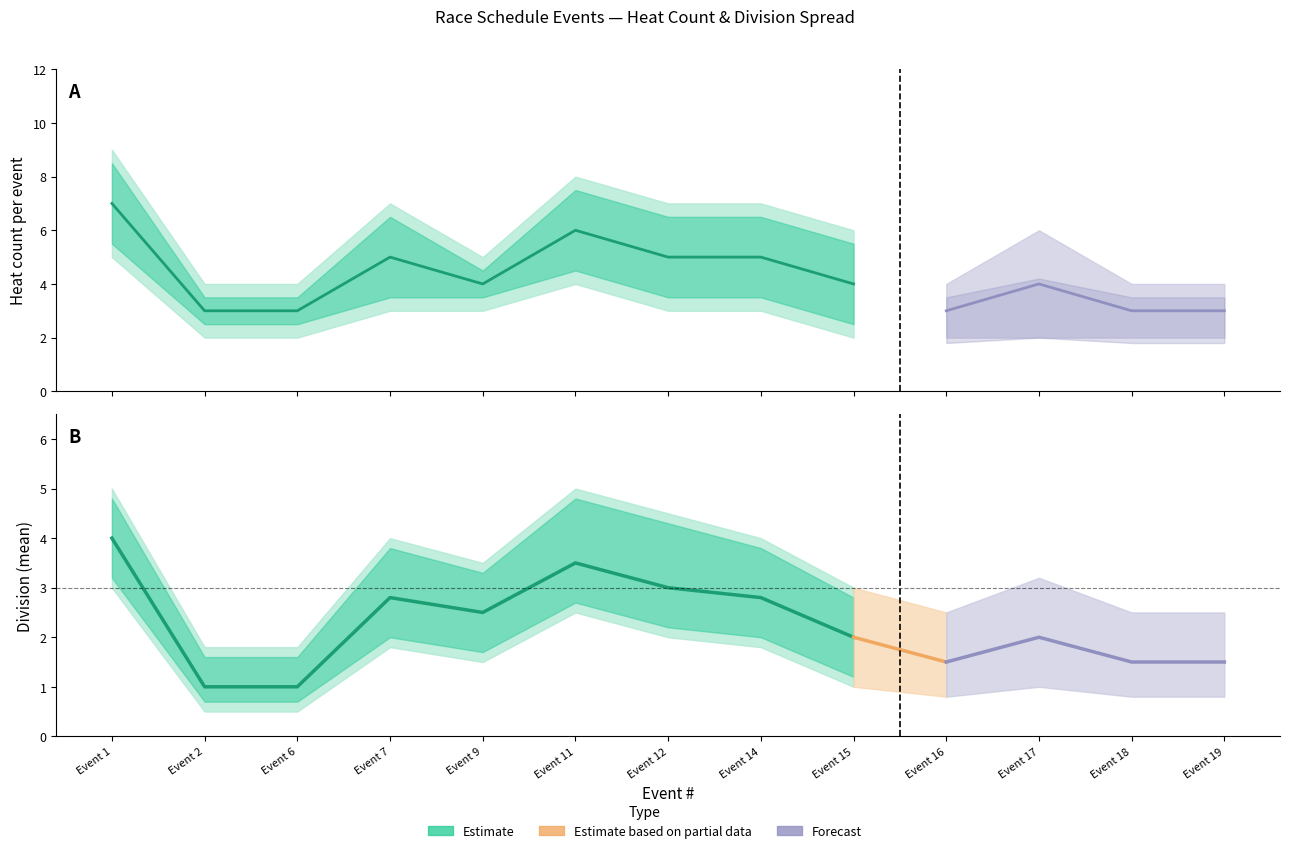

What is the value of the heat_upper point at the 8th from the left?

7.0